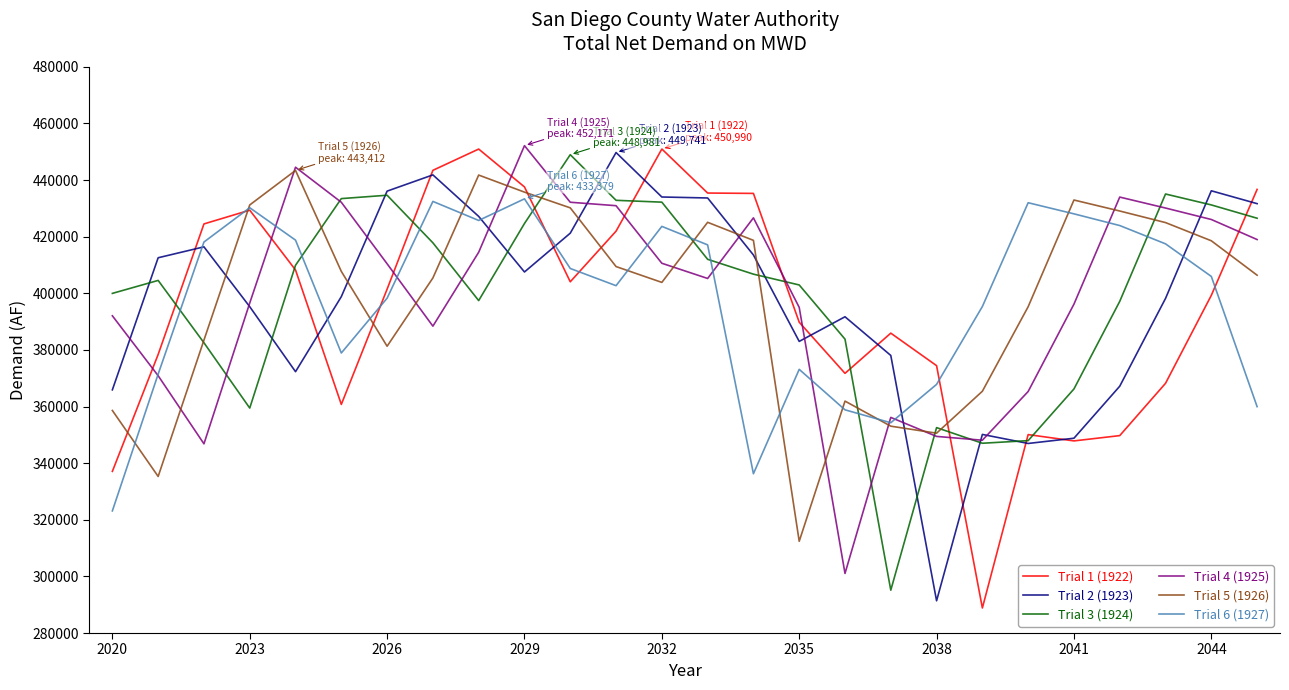

What is the highest value of the Trial 5 (1926) series?

443412